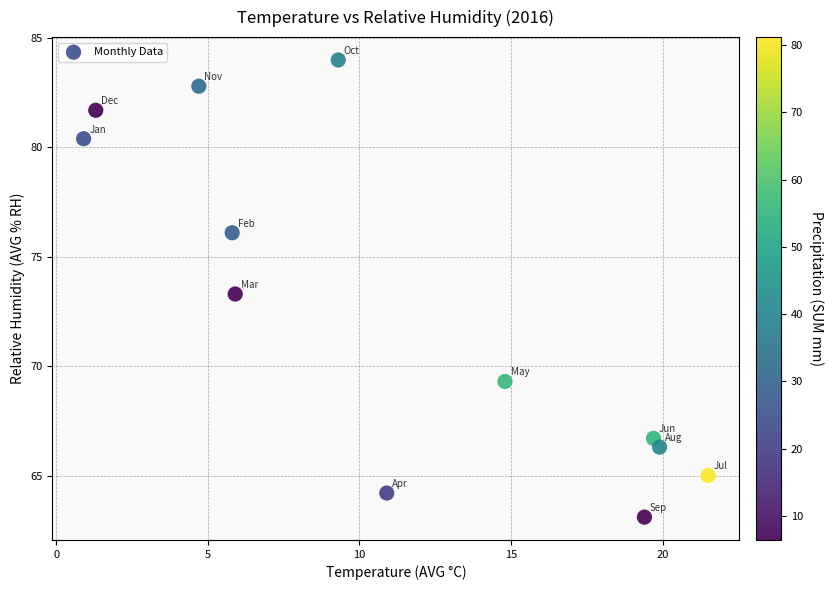

What Y value in the scatter plot is closest to 73?

73.3